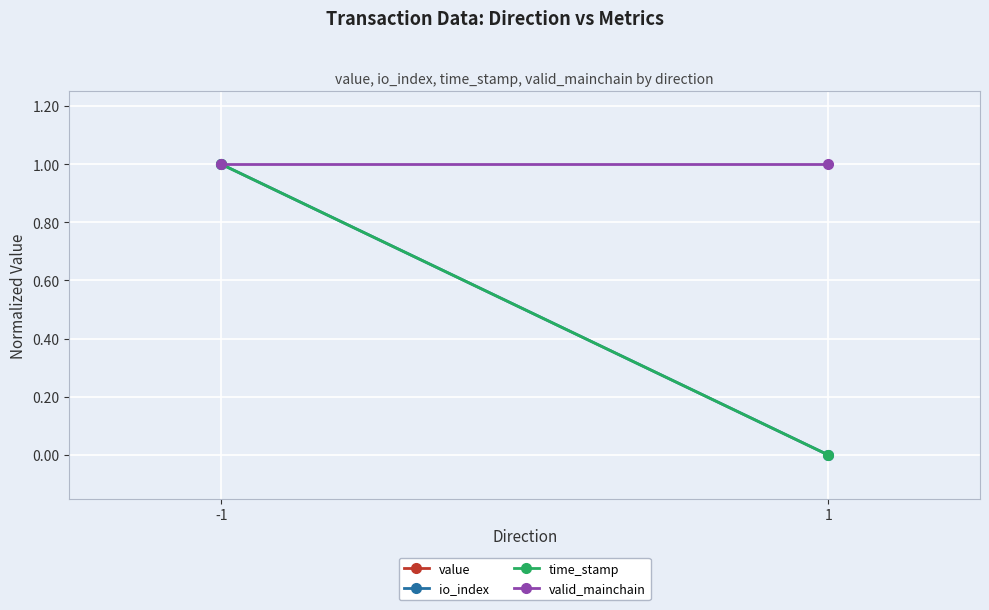

Which category has the highest value across all series?

-1